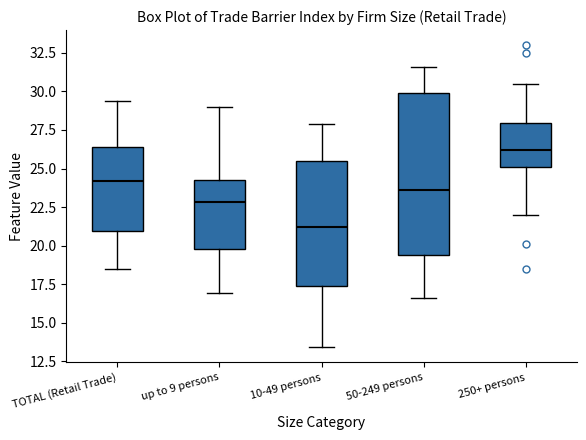

Which box has the lowest median line?

10-49 persons